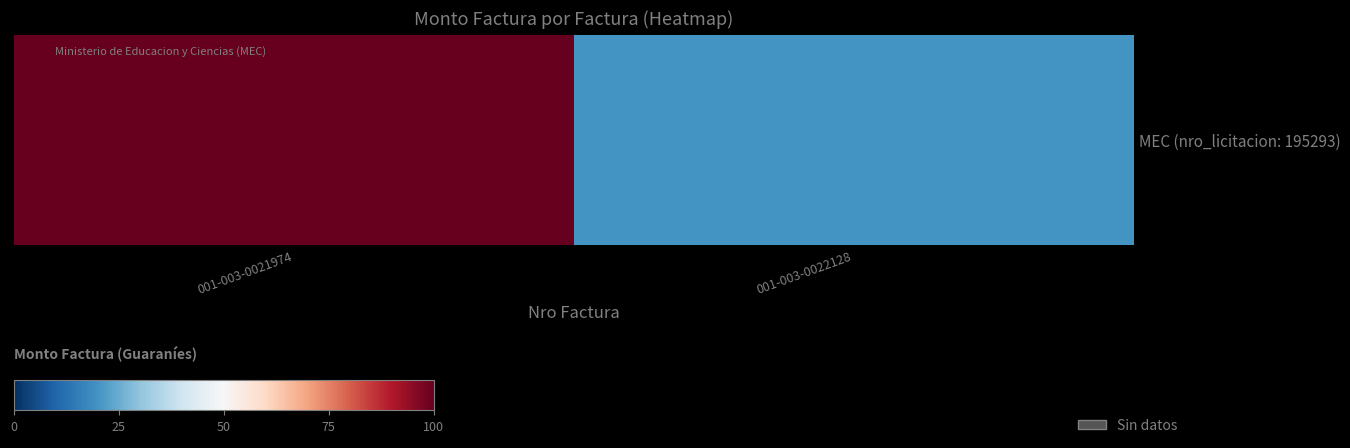

How many data points does each series have?

2